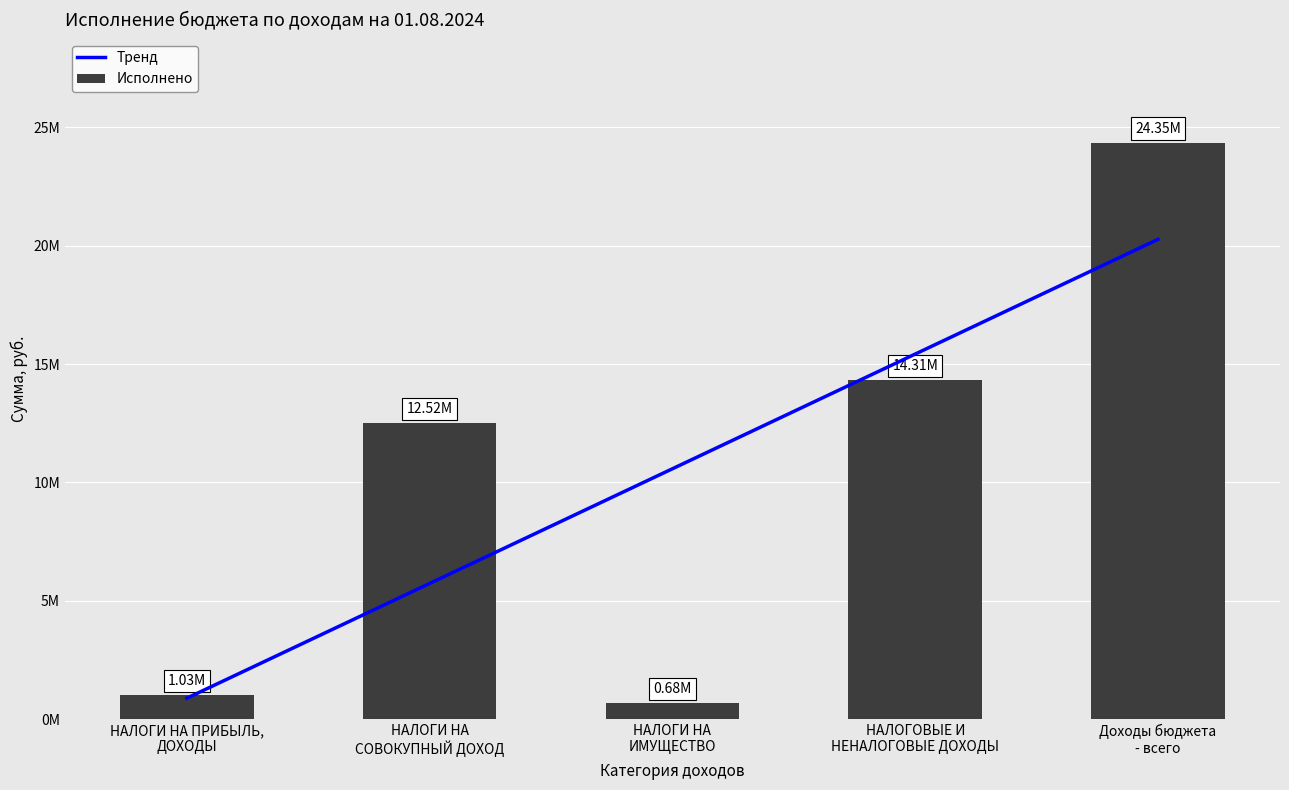

The Тренд series shows 895473.3 at НАЛОГИ НА ПРИБЫЛЬ,
ДОХОДЫ. True or false?

True